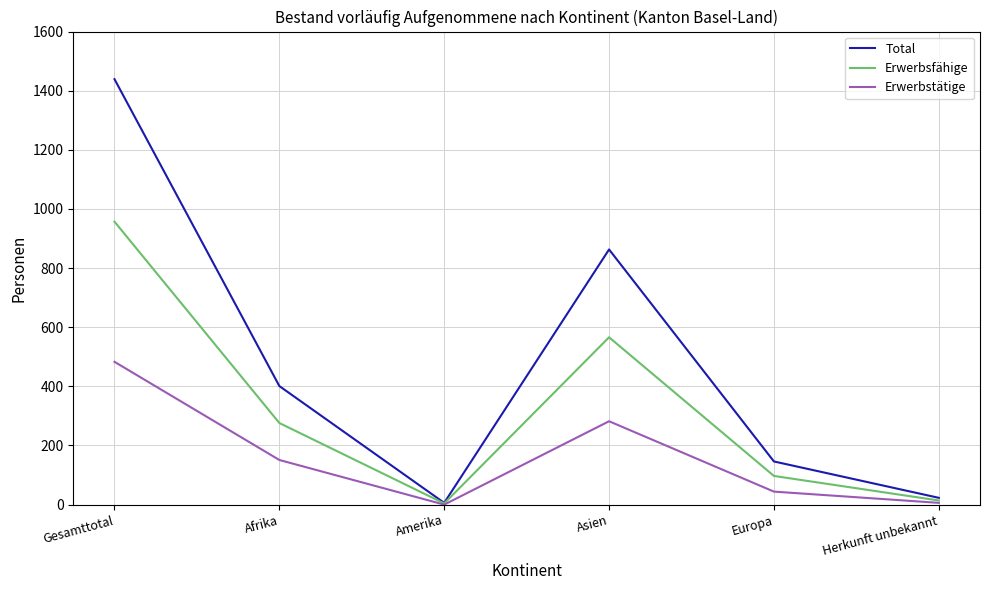

What value does the Erwerbstätige series have at Herkunft unbekannt?

6